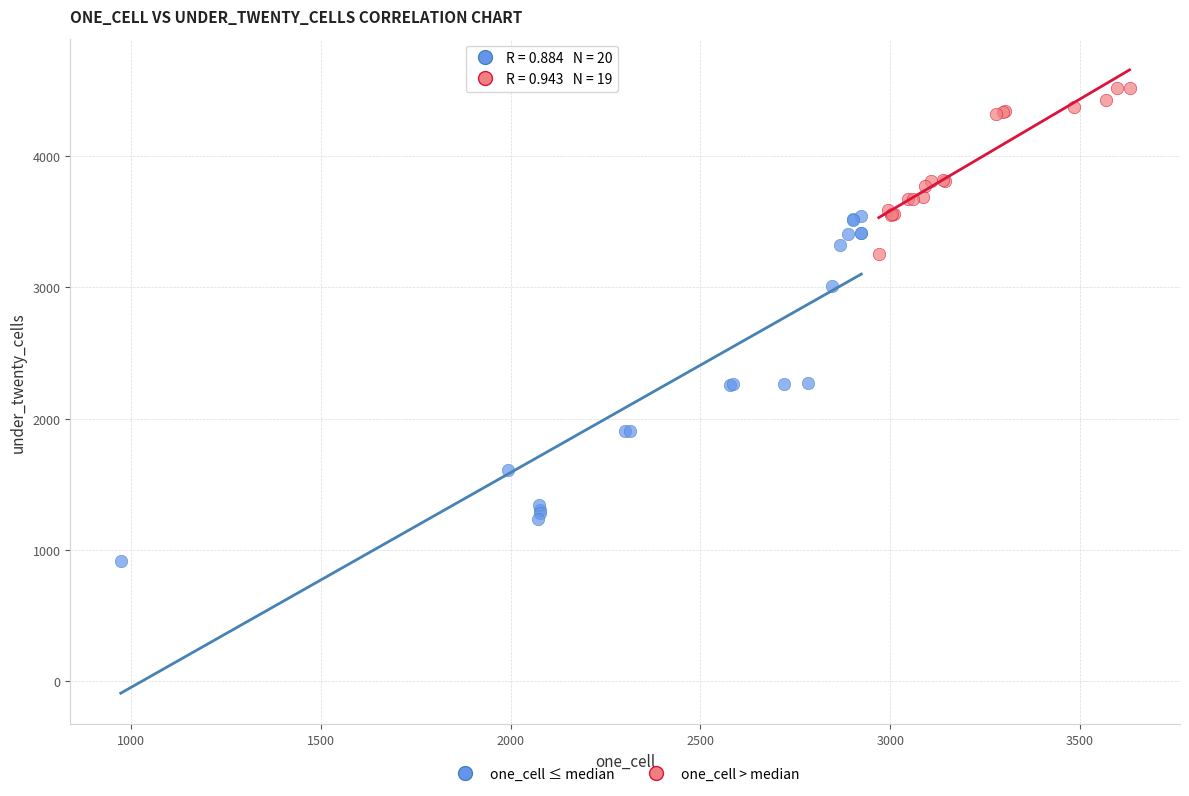

Which series has the widest spread of Y values?

one_cell ≤ median